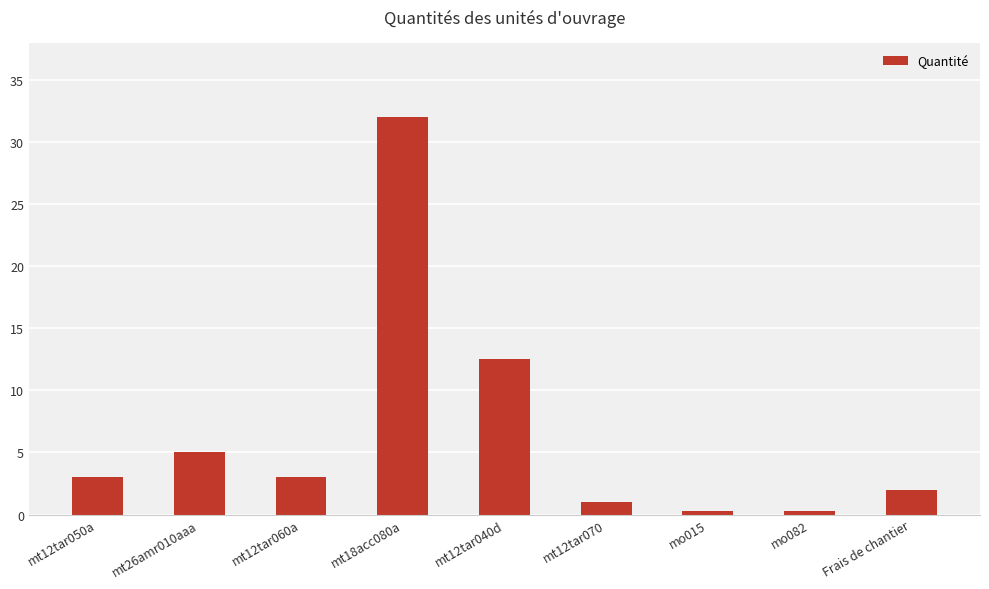

What is the sum of the values at mt18acc080a and mo015?

32.2